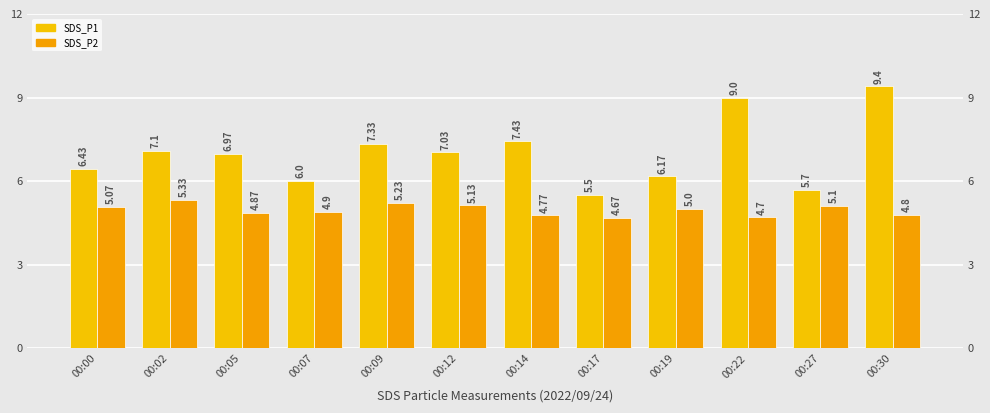

True or false: SDS_P1 has a value of 7.0 at 00:12.

True